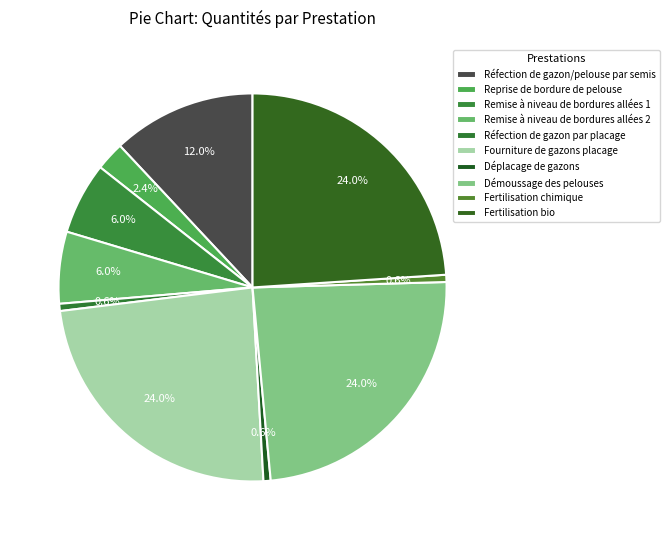

To the nearest percent, what is the difference between the Reprise de bordure de pelouse and Remise à niveau de bordures allées 1 slice percentages?

4%